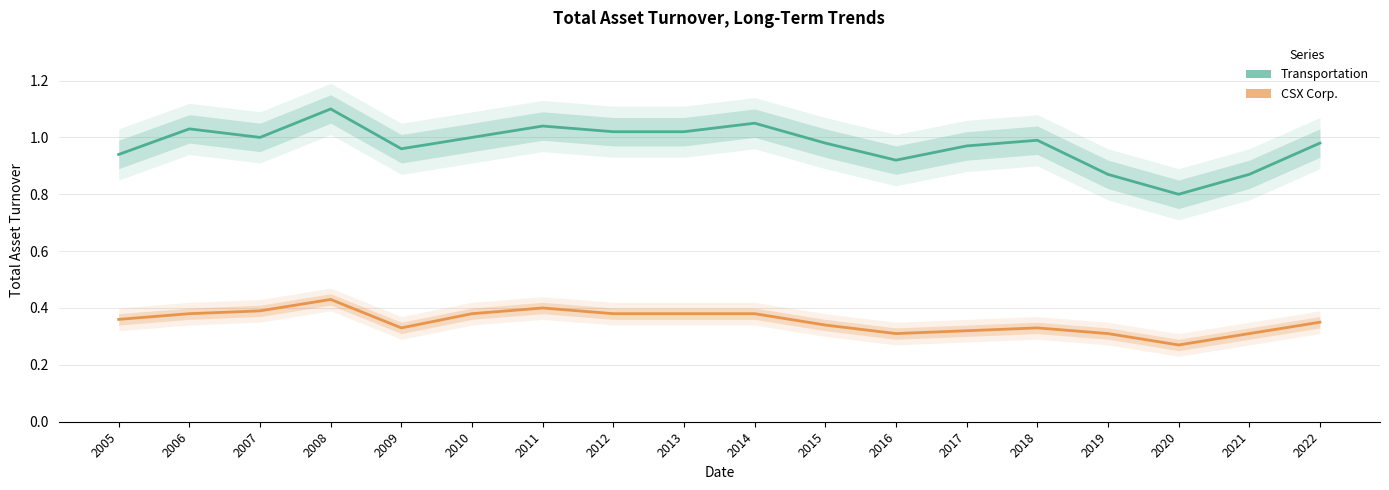

Reading left to right, what are all the values shown in this chart?

Transportation: 0.9	1.0	1.0	1.1	1.0	1.0	1.0	1.0	1.0	1.1	1.0	0.9	1.0	1.0	0.9	0.8	0.9	1.0
CSX Corp.: 0.4	0.4	0.4	0.4	0.3	0.4	0.4	0.4	0.4	0.4	0.3	0.3	0.3	0.3	0.3	0.3	0.3	0.3